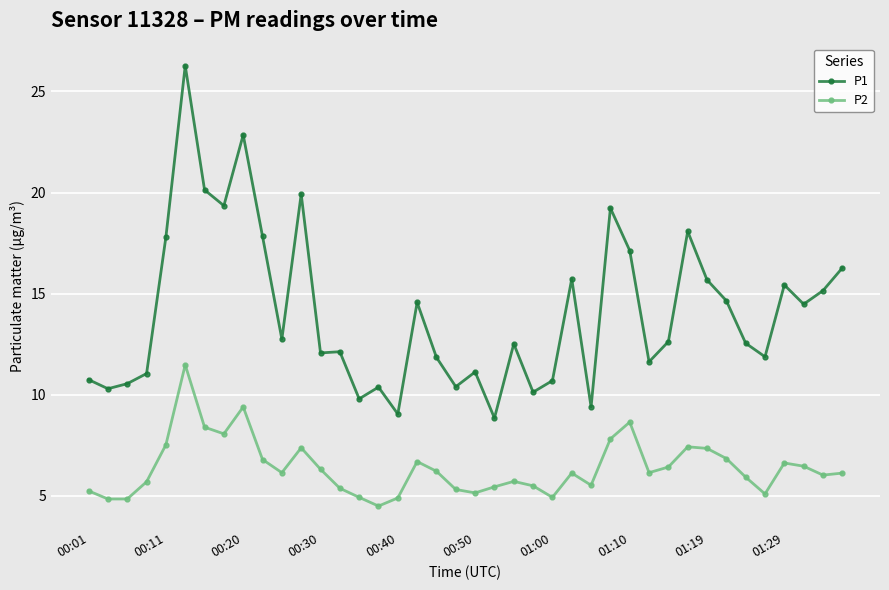

How many data points does each series have?

40